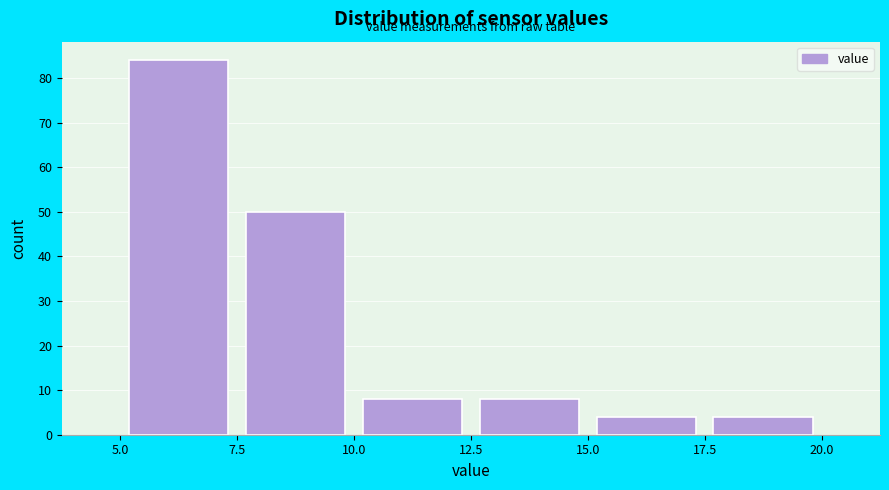

Which range on the x-axis has the tallest bar?

5.0 to 7.5